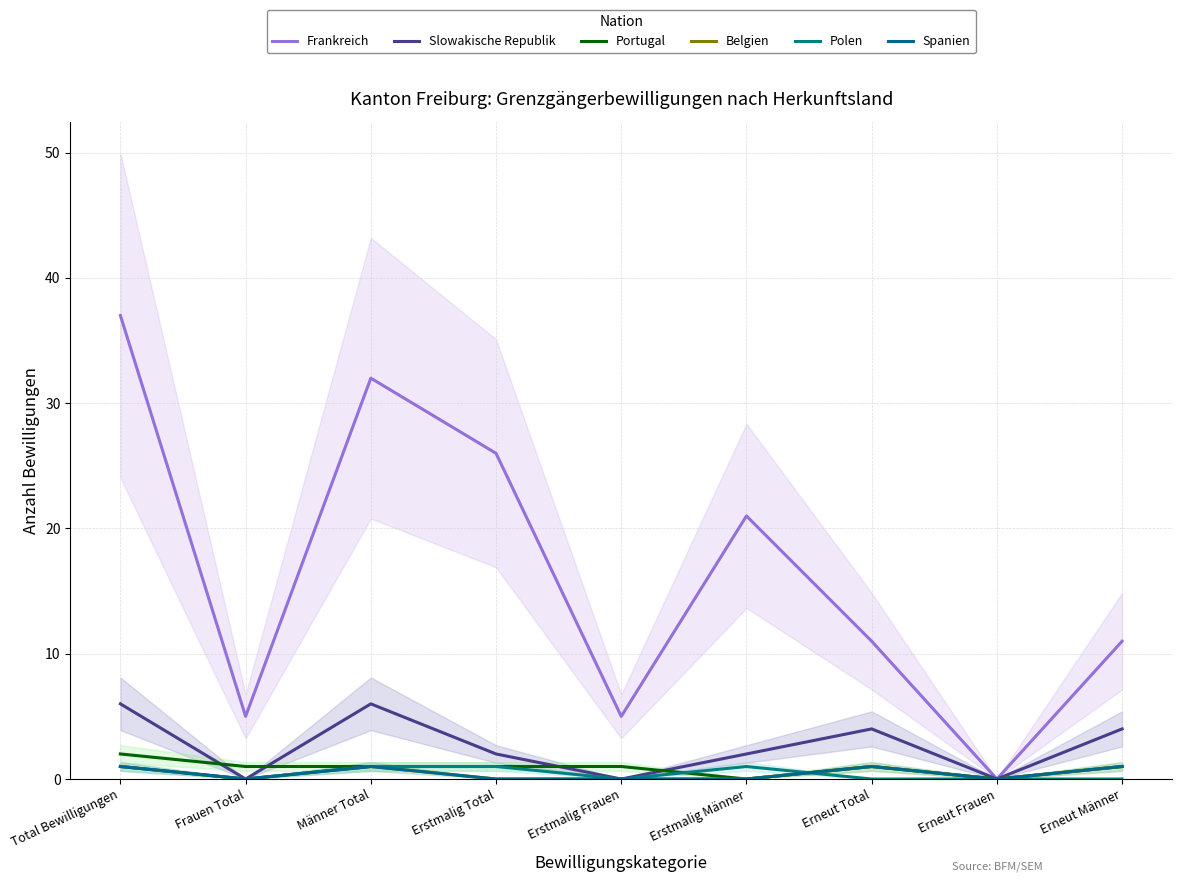

True or false: Belgien has more than 0 interior local peaks.

True